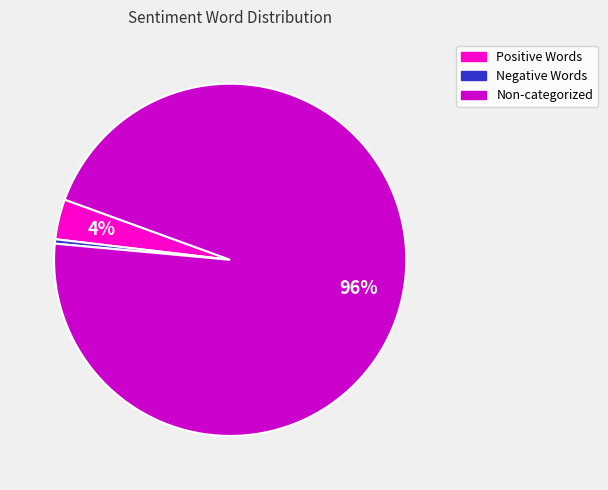

To the nearest percent, what is the difference between the largest and smallest slice percentages?

96%